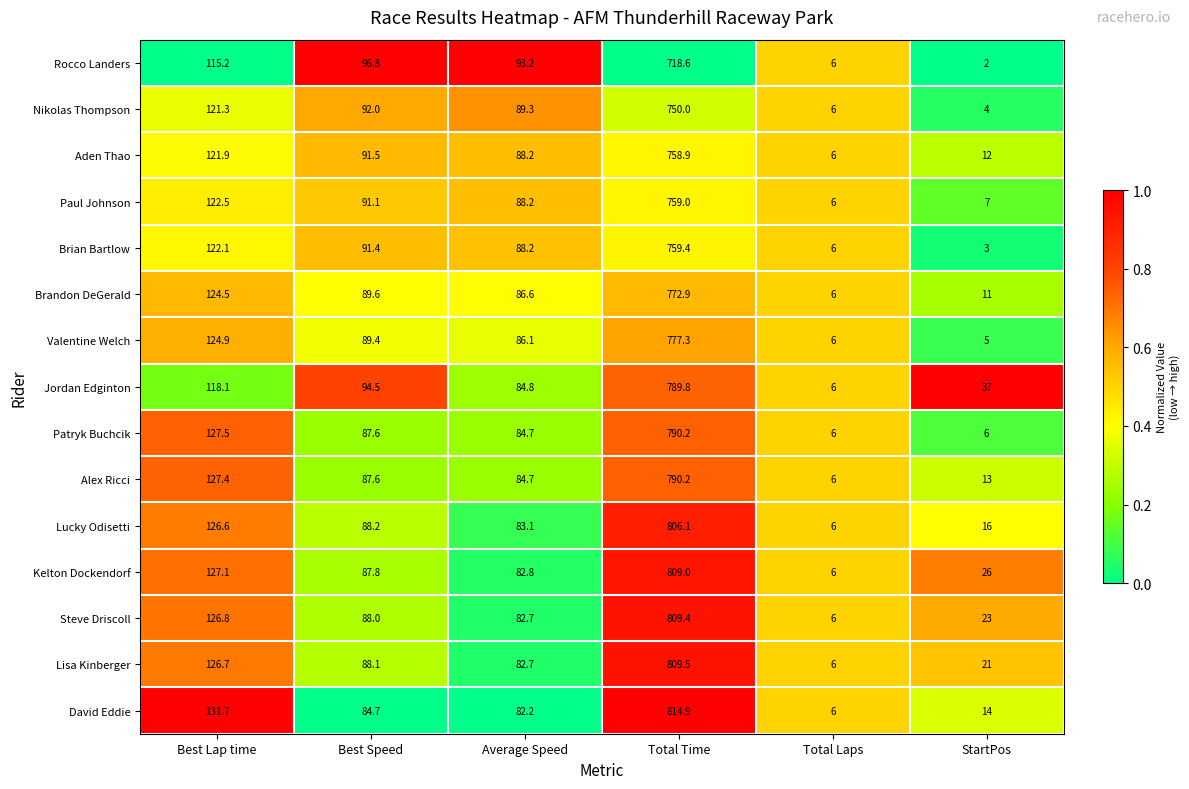

Is it true that Patryk Buchcik equals 50.3 at Best Speed?

False